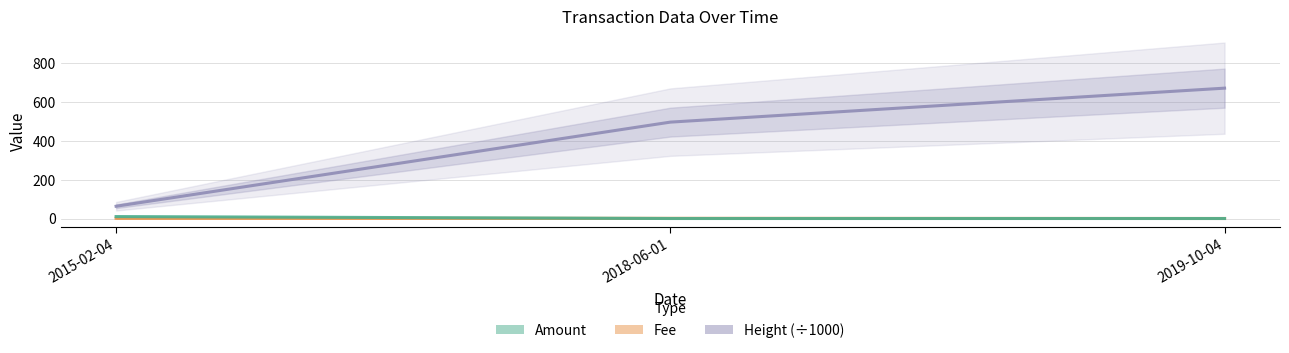

Reading left to right, transcribe all the data shown in this chart.

Fee: 2015-02-04=1.0	2018-06-01=1.0	2019-10-04=0.1
Height (÷1000): 2015-02-04=63.2	2018-06-01=496.7	2019-10-04=671.8
Amount: 2015-02-04=10.0	2018-06-01=0.0	2019-10-04=0.0